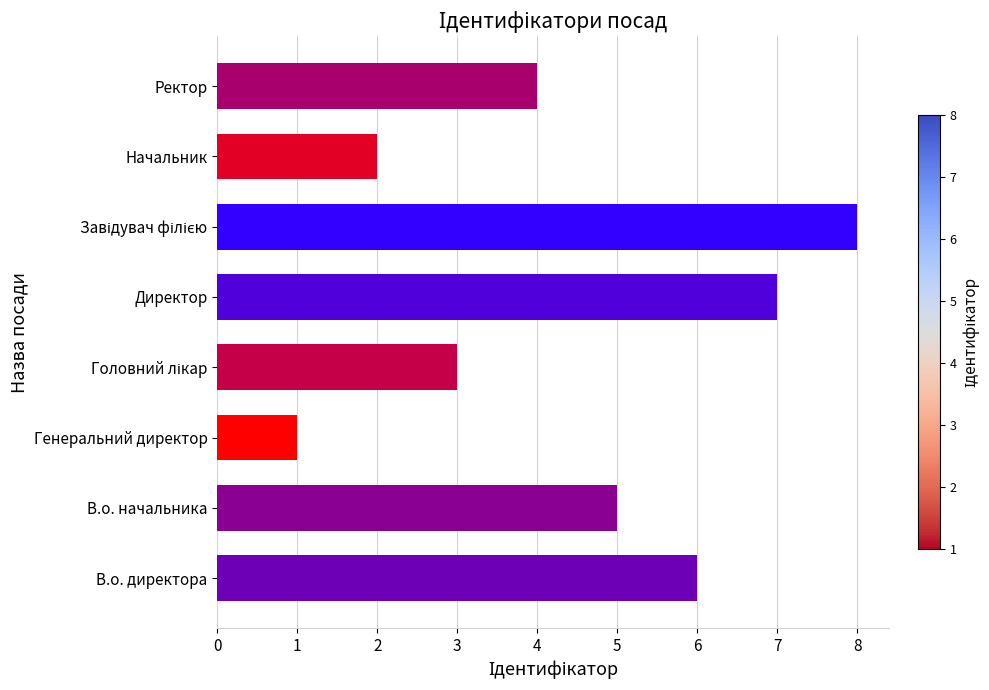

The value at В.о. директора is 4. True or false?

False